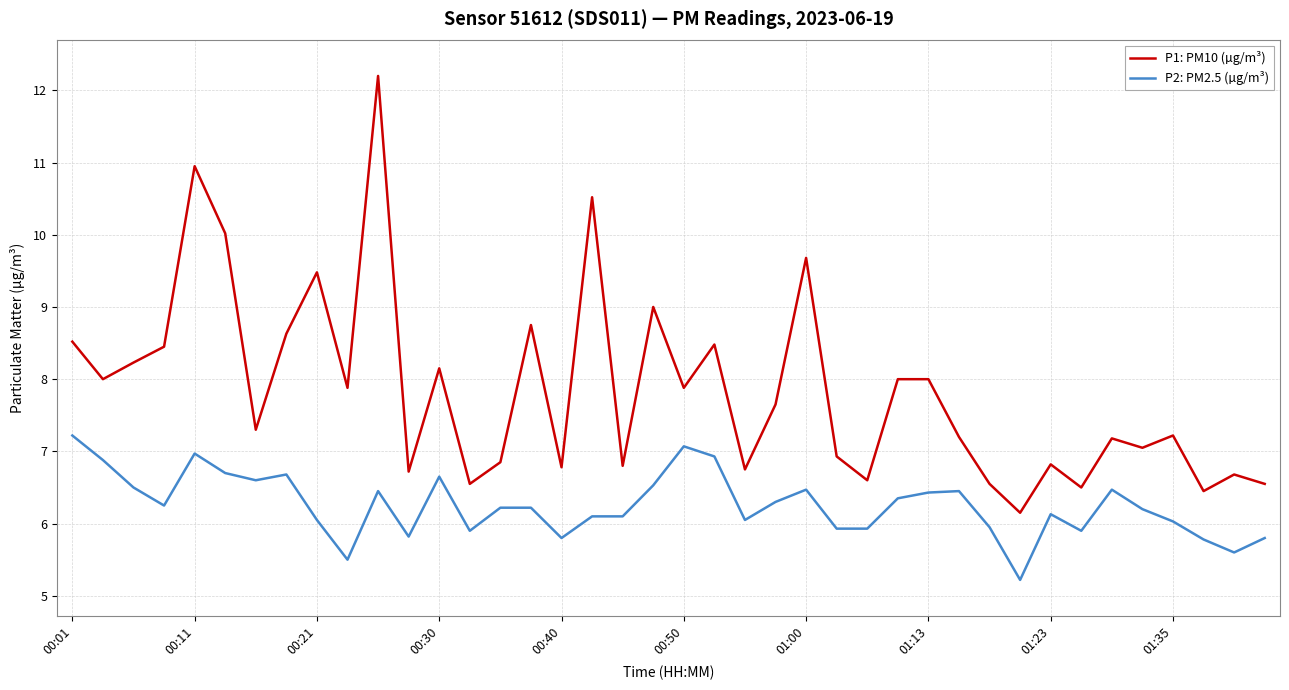

Does the chart display data point markers on the line(s)?

No